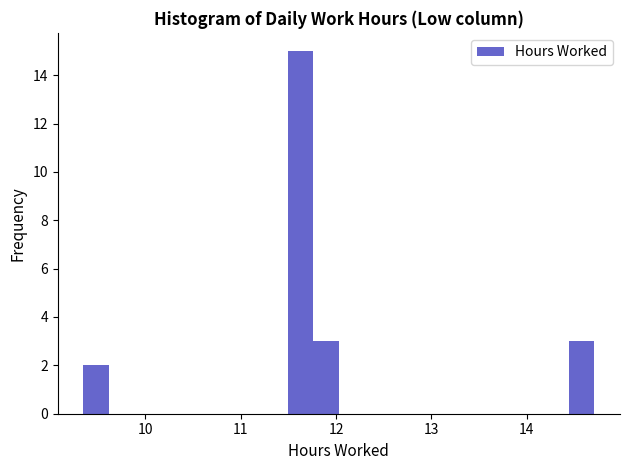

Around what value on the x-axis is the tallest bar? Give the approximate position of its centre, as read against the axis.

11.6